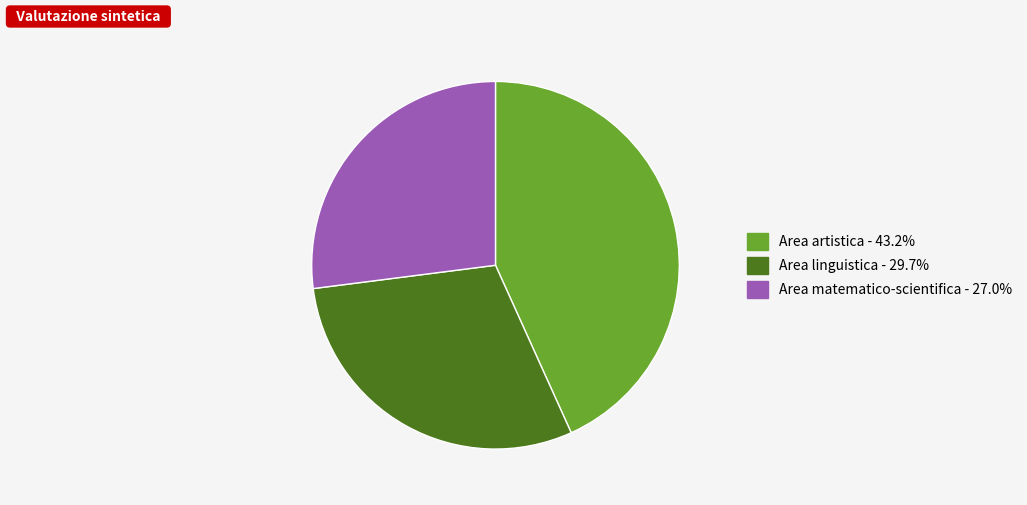

What is the ratio of the value at Area artistica to the value at Area linguistica?

1.5